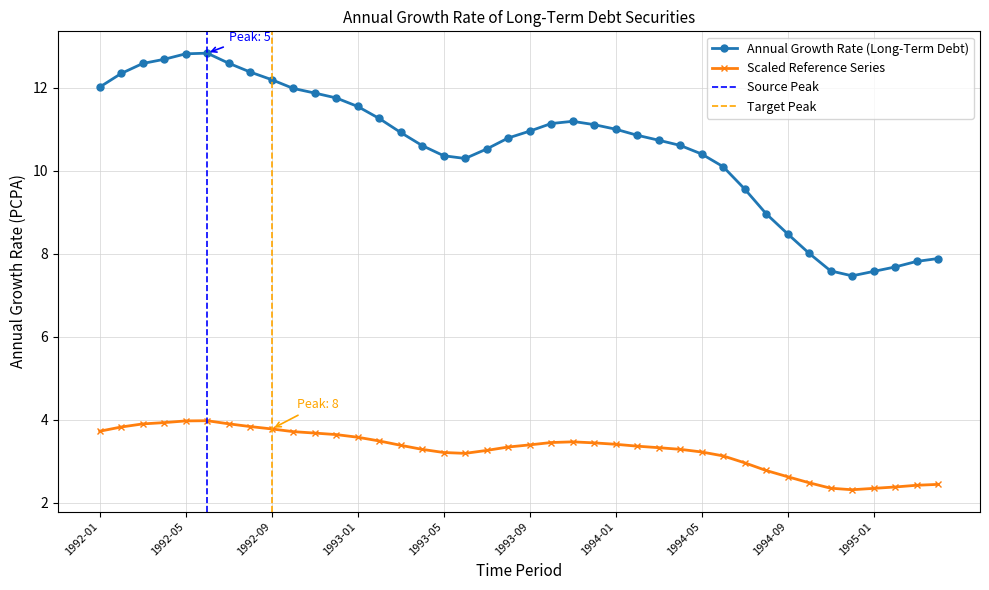

True or false: Annual Growth Rate (Long-Term Debt) and Scaled Reference Series intersect in this chart.

False